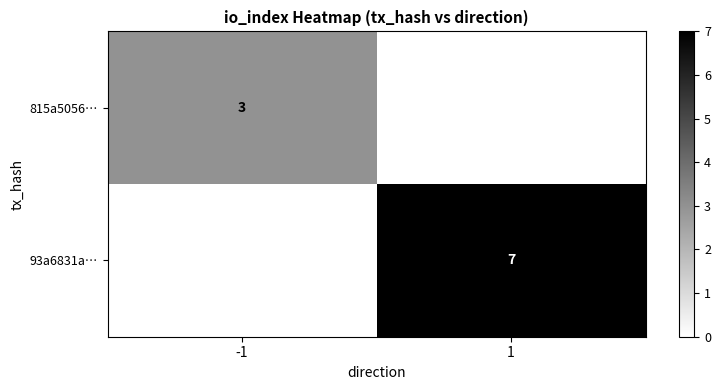

The 93a6831a… series shows 2 at 1. True or false?

False